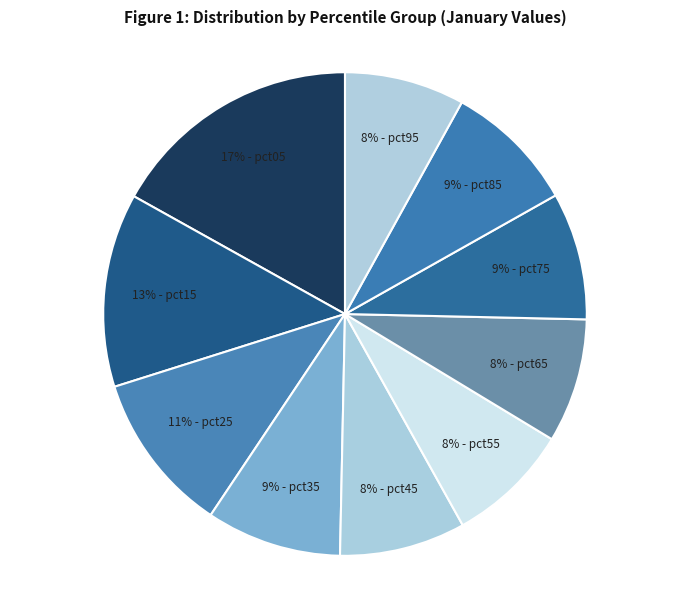

Which slice is the smallest?

pct95